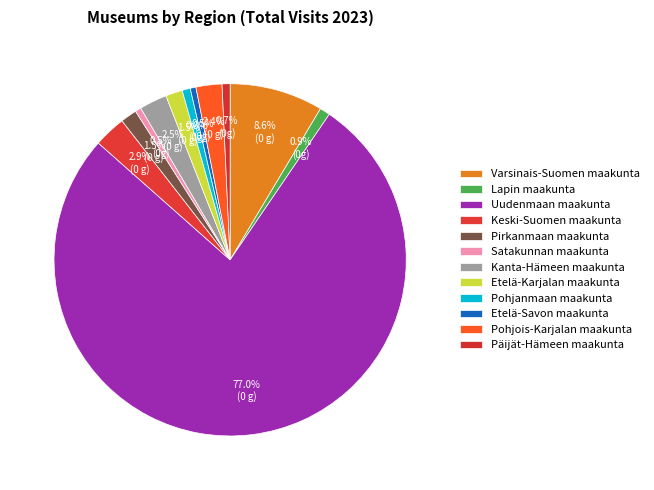

To the nearest percent, what portion does Kanta-Hämeen maakunta represent?

3%